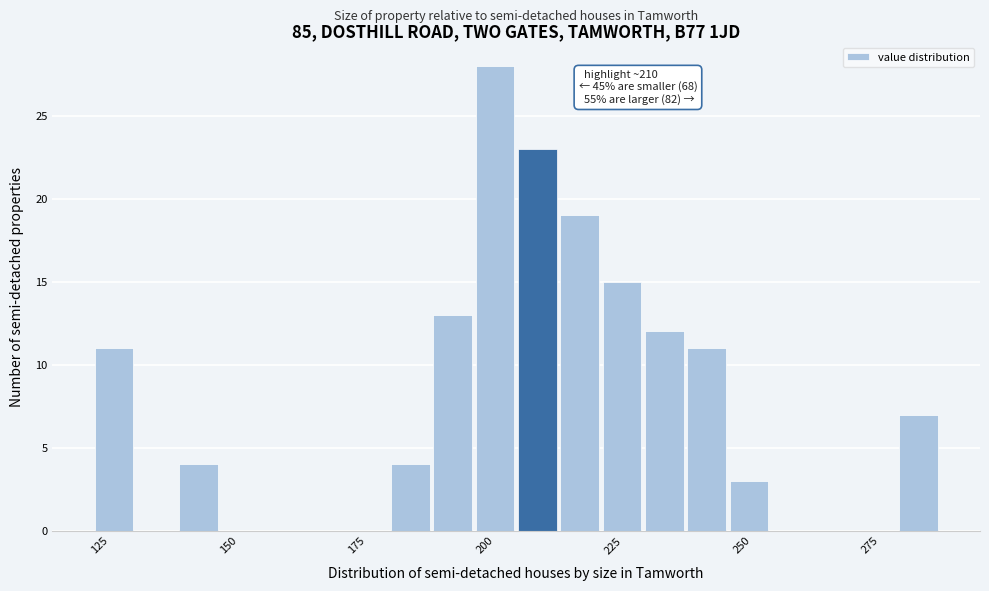

Read against the x-axis, roughly where is the centre of the tallest bar?

200